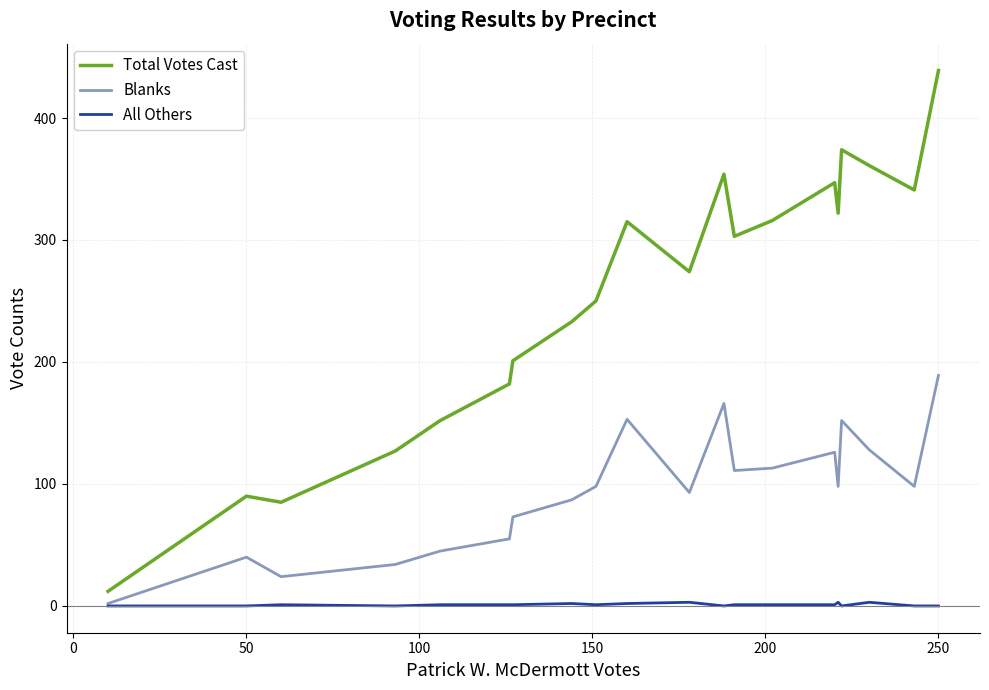

Which series has the largest range (max minus min)?

Total Votes Cast